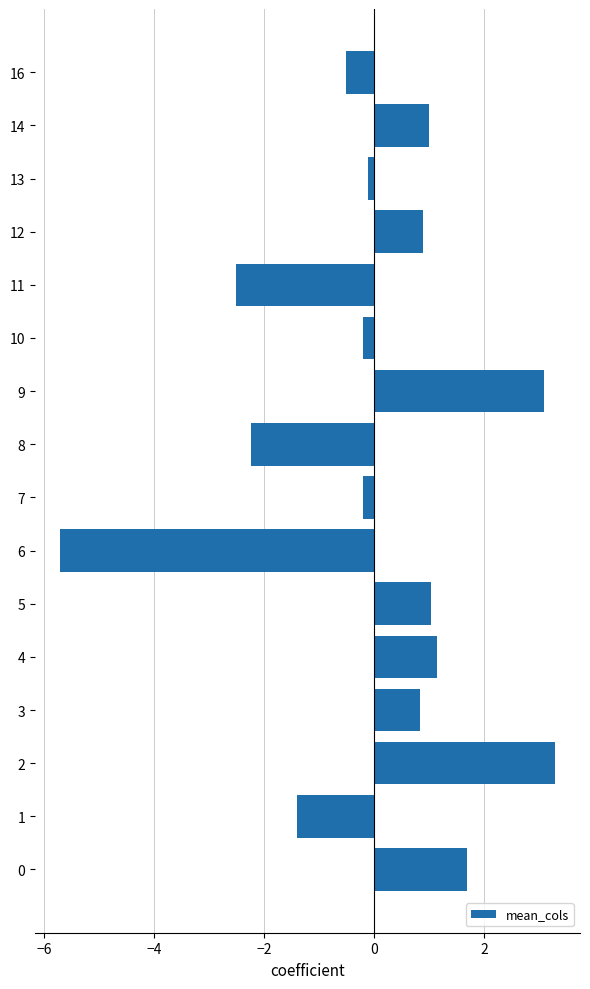

Count the number of values greater than 0.

8